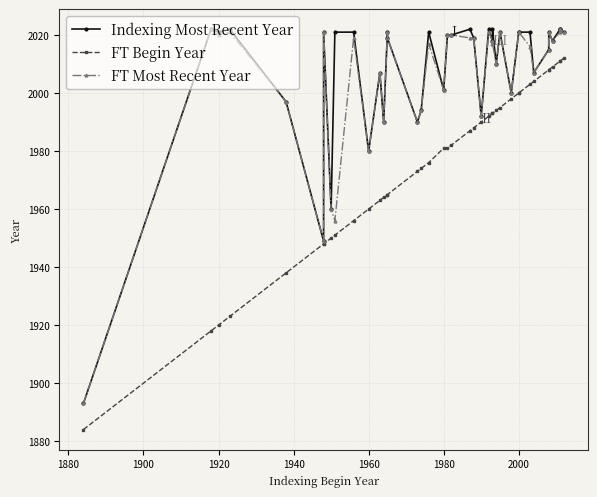

Is the value of FT Most Recent Year at 38 greater than the value of FT Begin Year at 35?

Yes